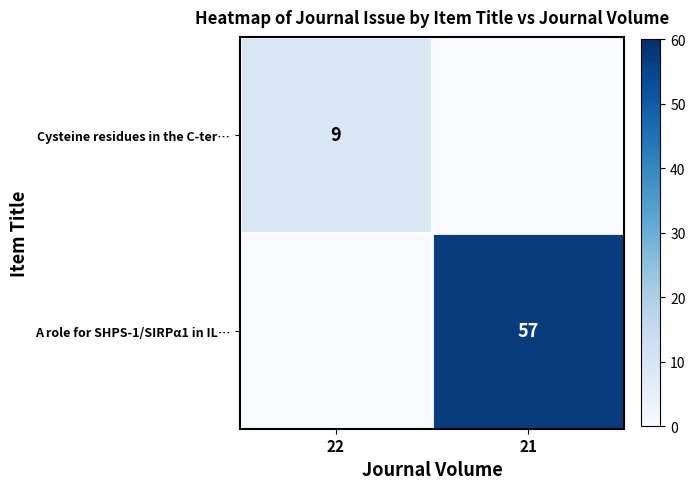

Between 22 and 21, which is larger?

22